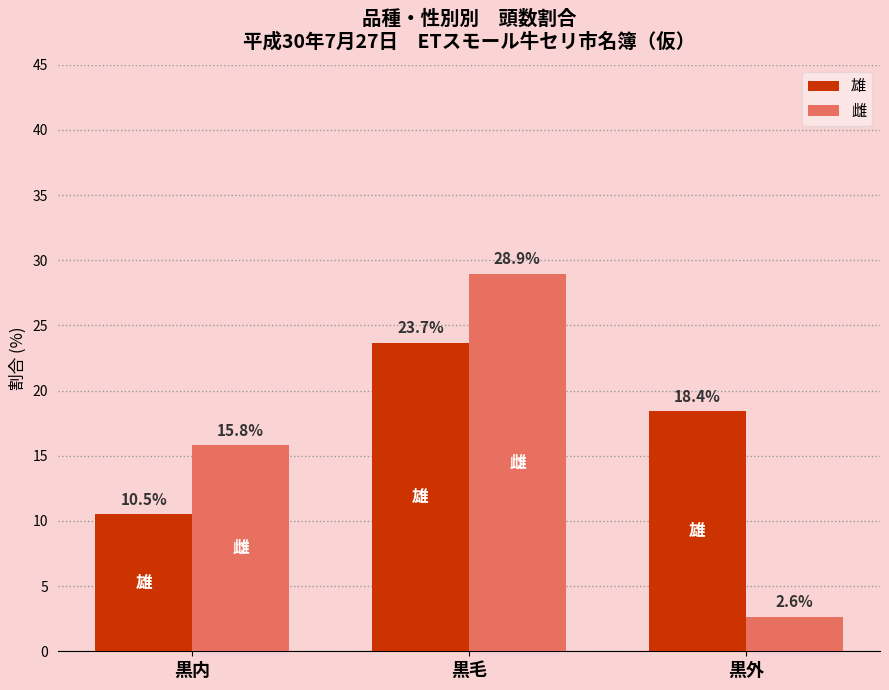

The 雄 series shows 10.5 at 黒内. True or false?

True